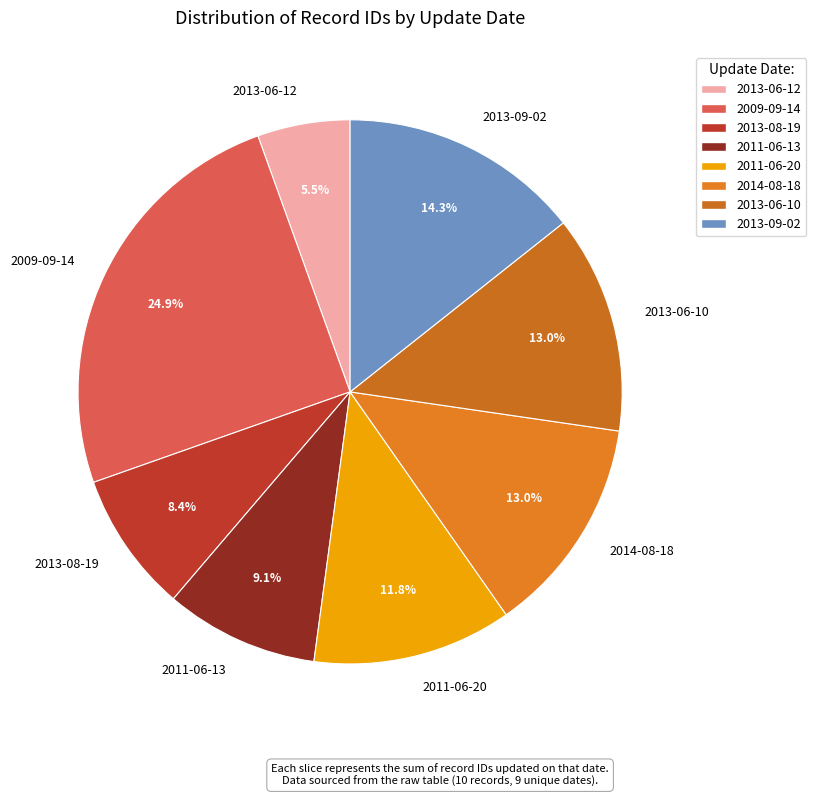

What is the smallest slice in the pie chart?

2013-06-12